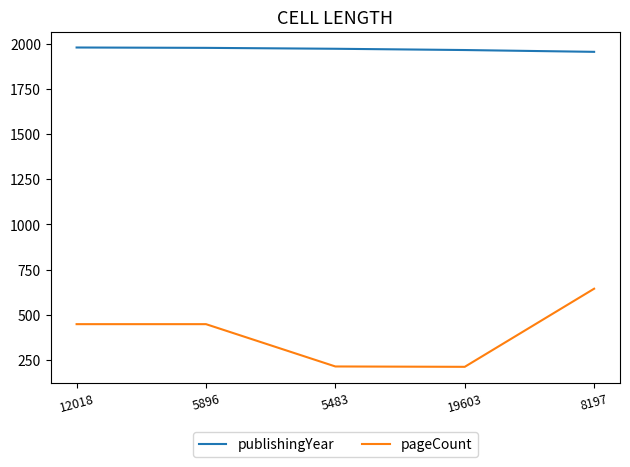

True or false: publishingYear and pageCount intersect in this chart.

False